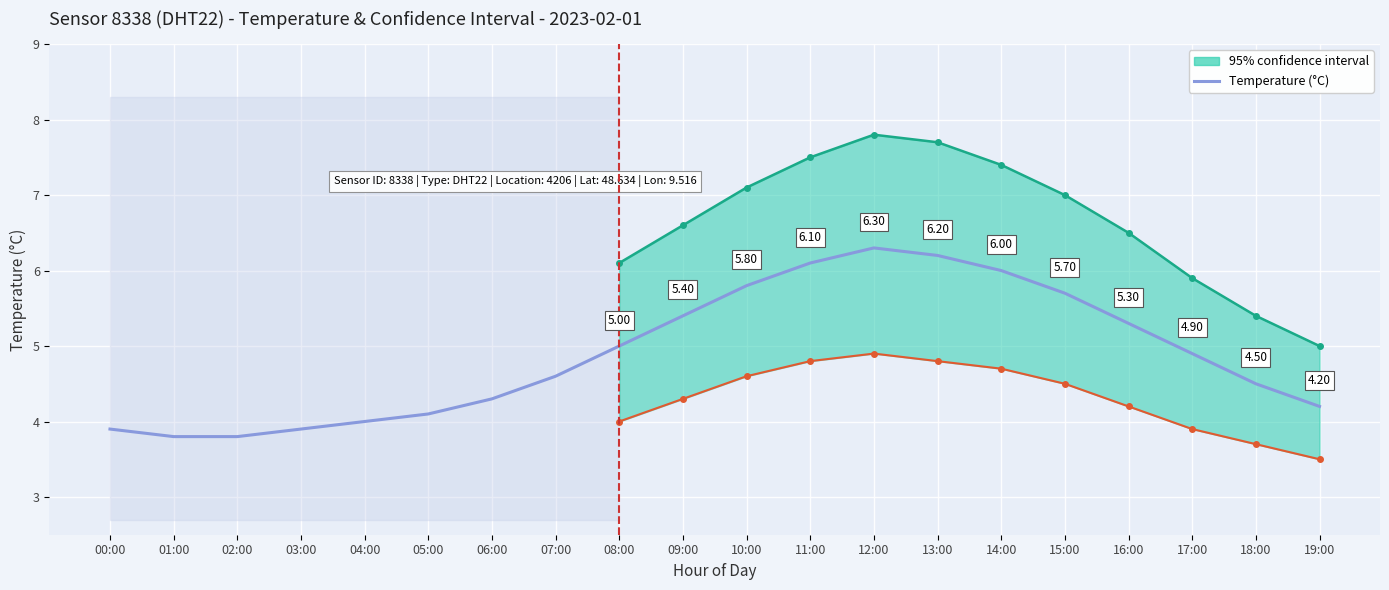

Which category has the lowest value across all series?

01:00